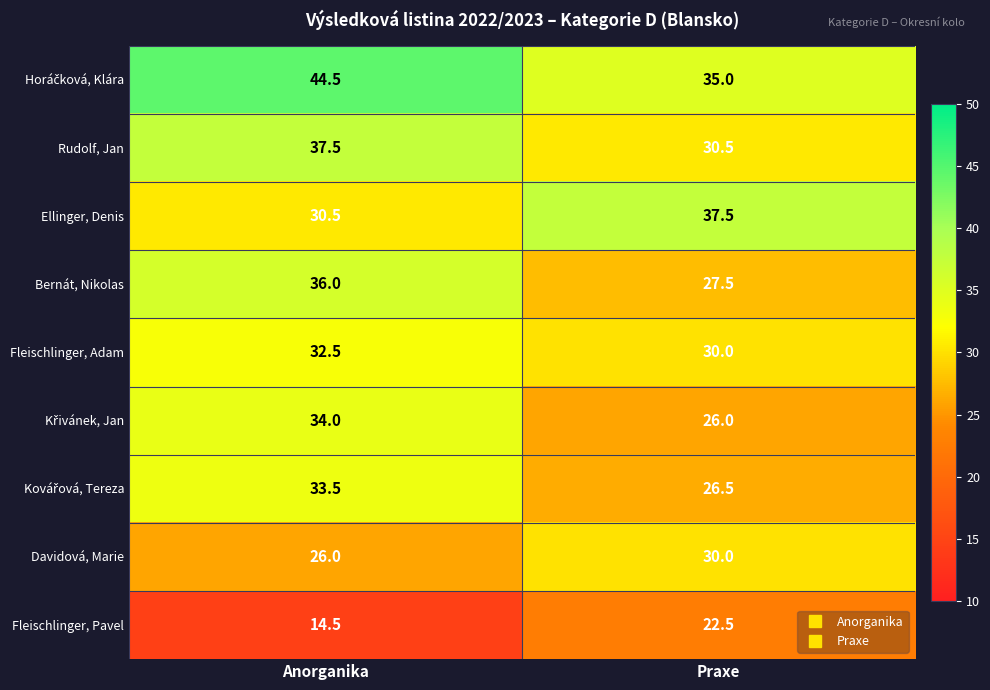

Where is Ellinger, Denis nearest to the value 34?

Anorganika